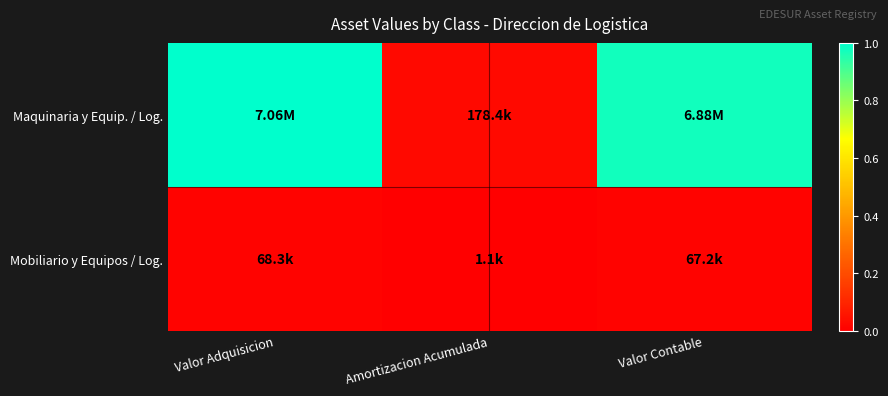

Which series has the largest total across all categories?

Maquinaria y Equip. / Log.